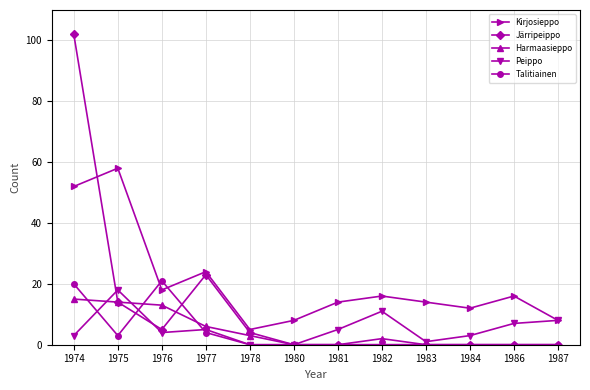

Reading left to right, transcribe all the data shown in this chart.

Kirjosieppo: 1974=52	1975=58	1976=18	1977=24	1978=5	1980=8	1981=14	1982=16	1983=14	1984=12	1986=16	1987=8
Järripeippo: 1974=102	1975=14	1976=5	1977=23	1978=4	1980=0	1981=0	1982=0	1983=0	1984=0	1986=0	1987=0
Harmaasieppo: 1974=15	1975=14	1976=13	1977=6	1978=3	1980=0	1981=0	1982=2	1983=0	1984=0	1986=0	1987=0
Peippo: 1974=3	1975=18	1976=4	1977=5	1978=0	1980=0	1981=5	1982=11	1983=1	1984=3	1986=7	1987=8
Talitiainen: 1974=20	1975=3	1976=21	1977=4	1978=0	1980=0	1981=0	1982=0	1983=0	1984=0	1986=0	1987=0